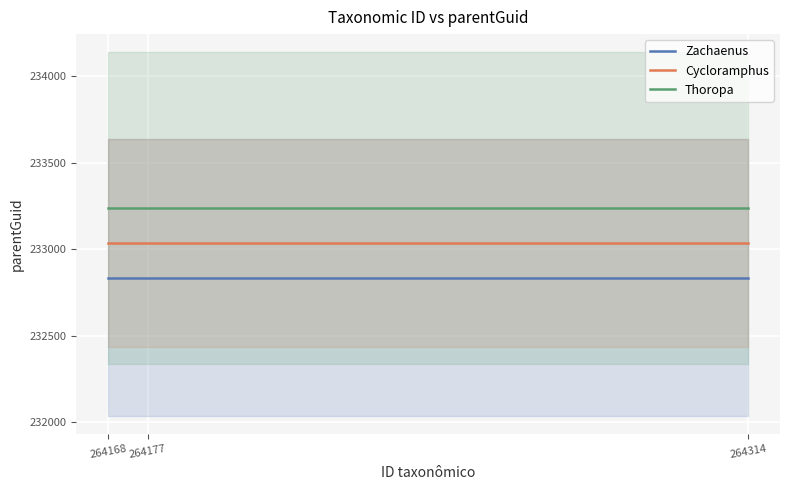

Rank the series at 264177 from highest to lowest value.

Thoropa, Cycloramphus, Zachaenus